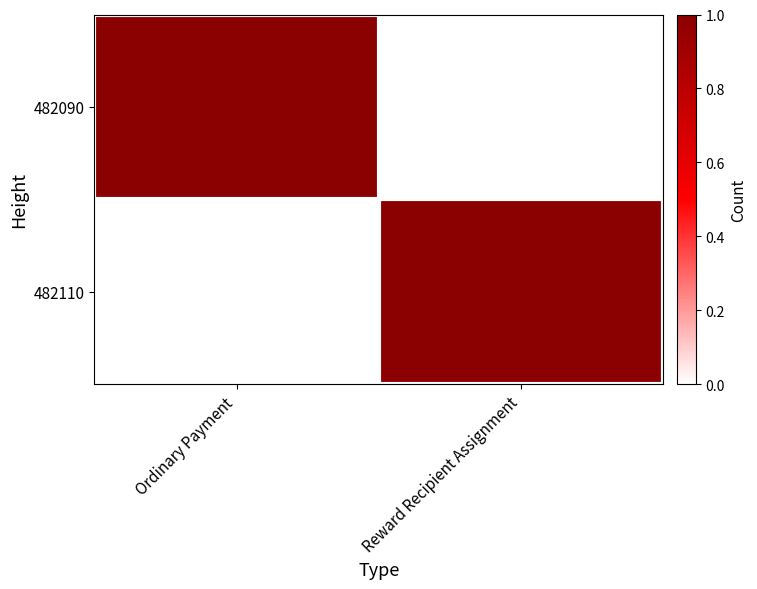

At which category is the sum across all series the highest?

Ordinary Payment